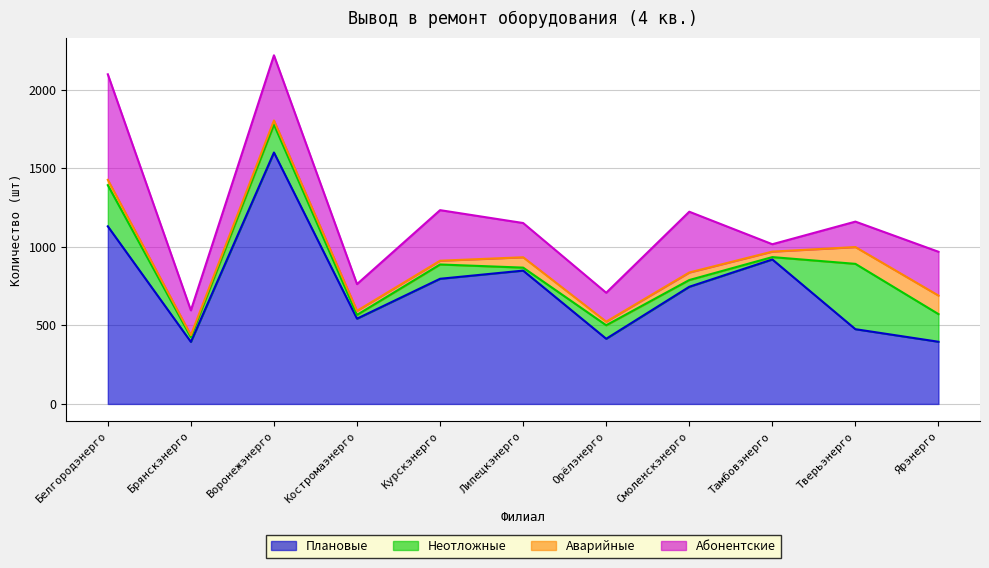

True or false: Неотложные and Плановые intersect in this chart.

False